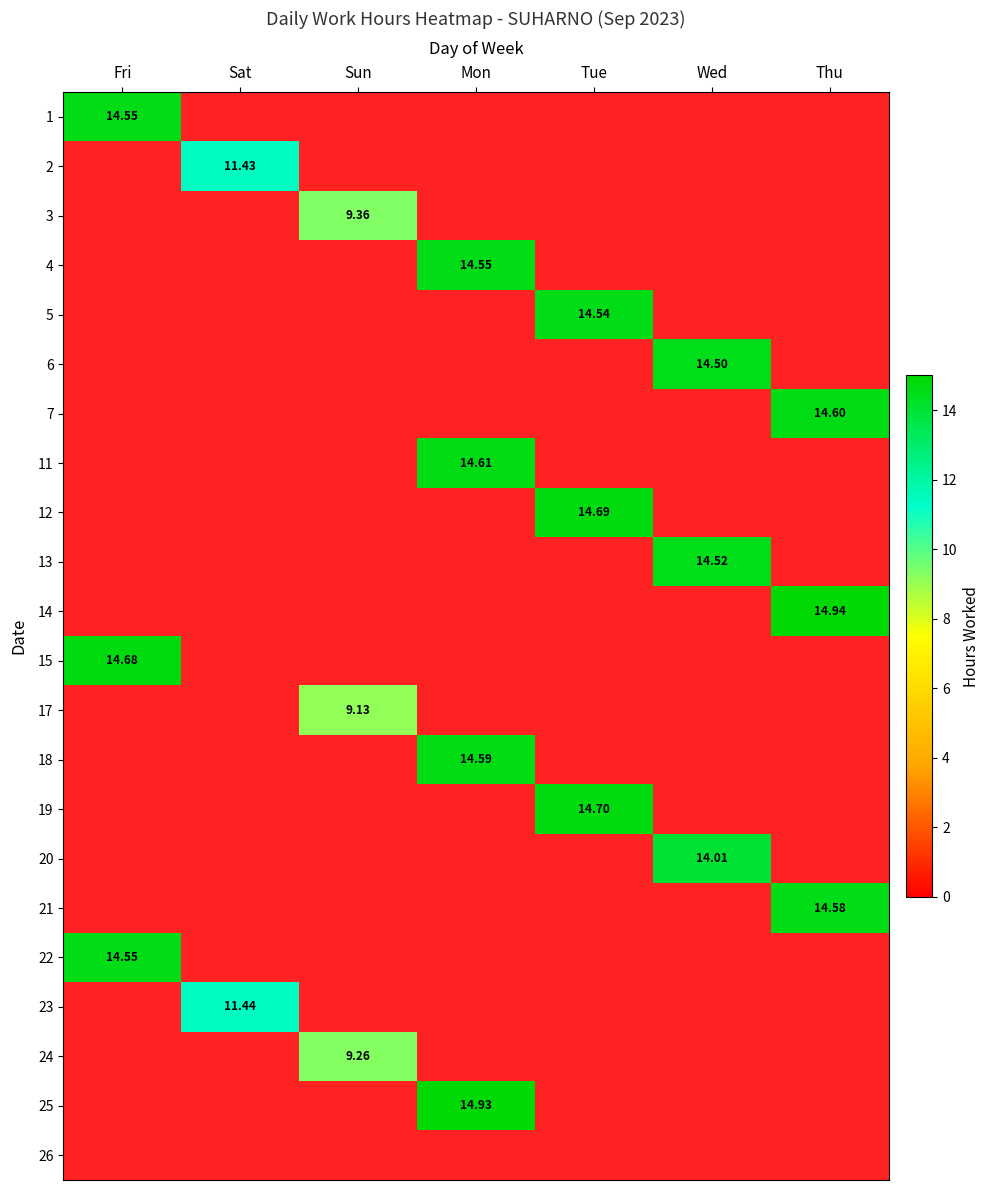

At which category does the chart reach its peak across all series?

Thu